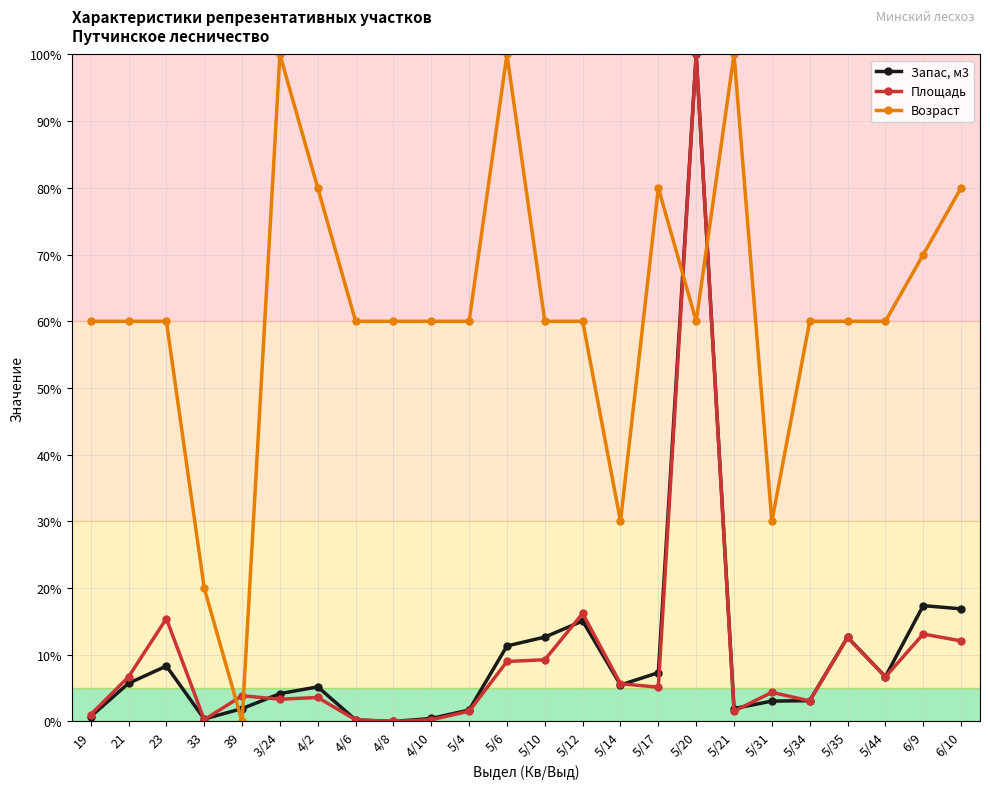

Which series changed the most between 33 and 5/6?

Возраст